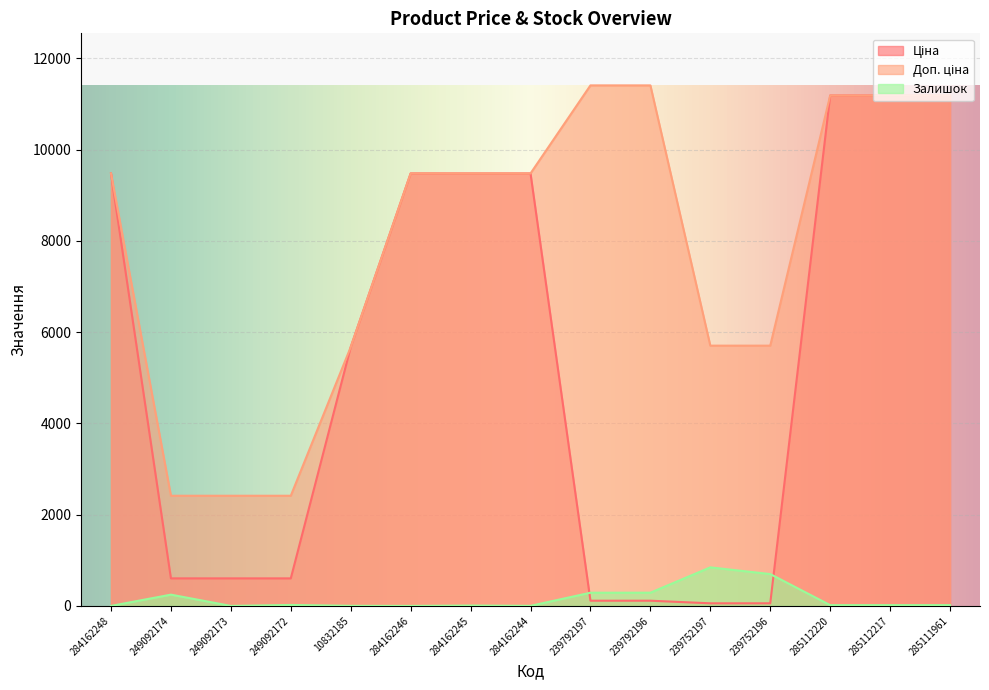

How many values in the Ціна series exceed 5673?

8